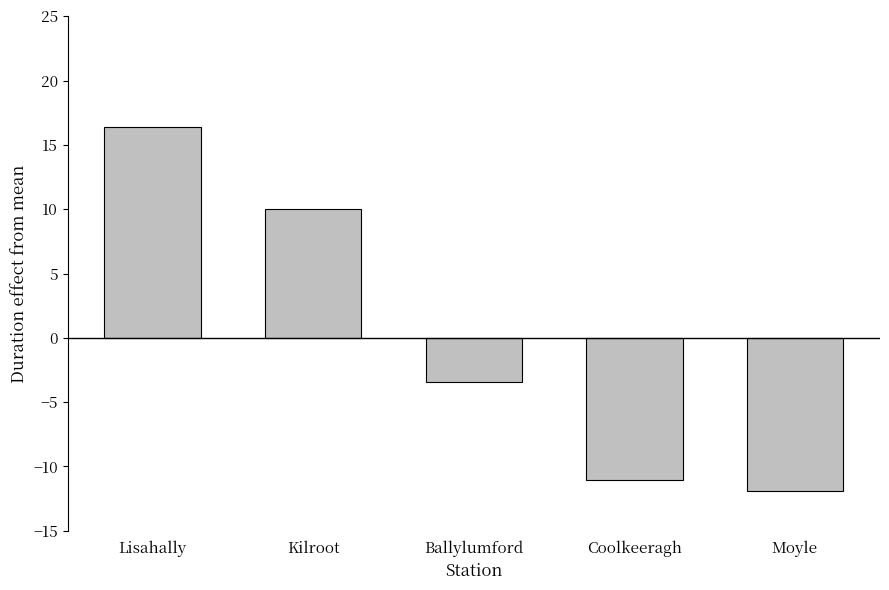

Is it true that the value at Kilroot is 17.2?

False